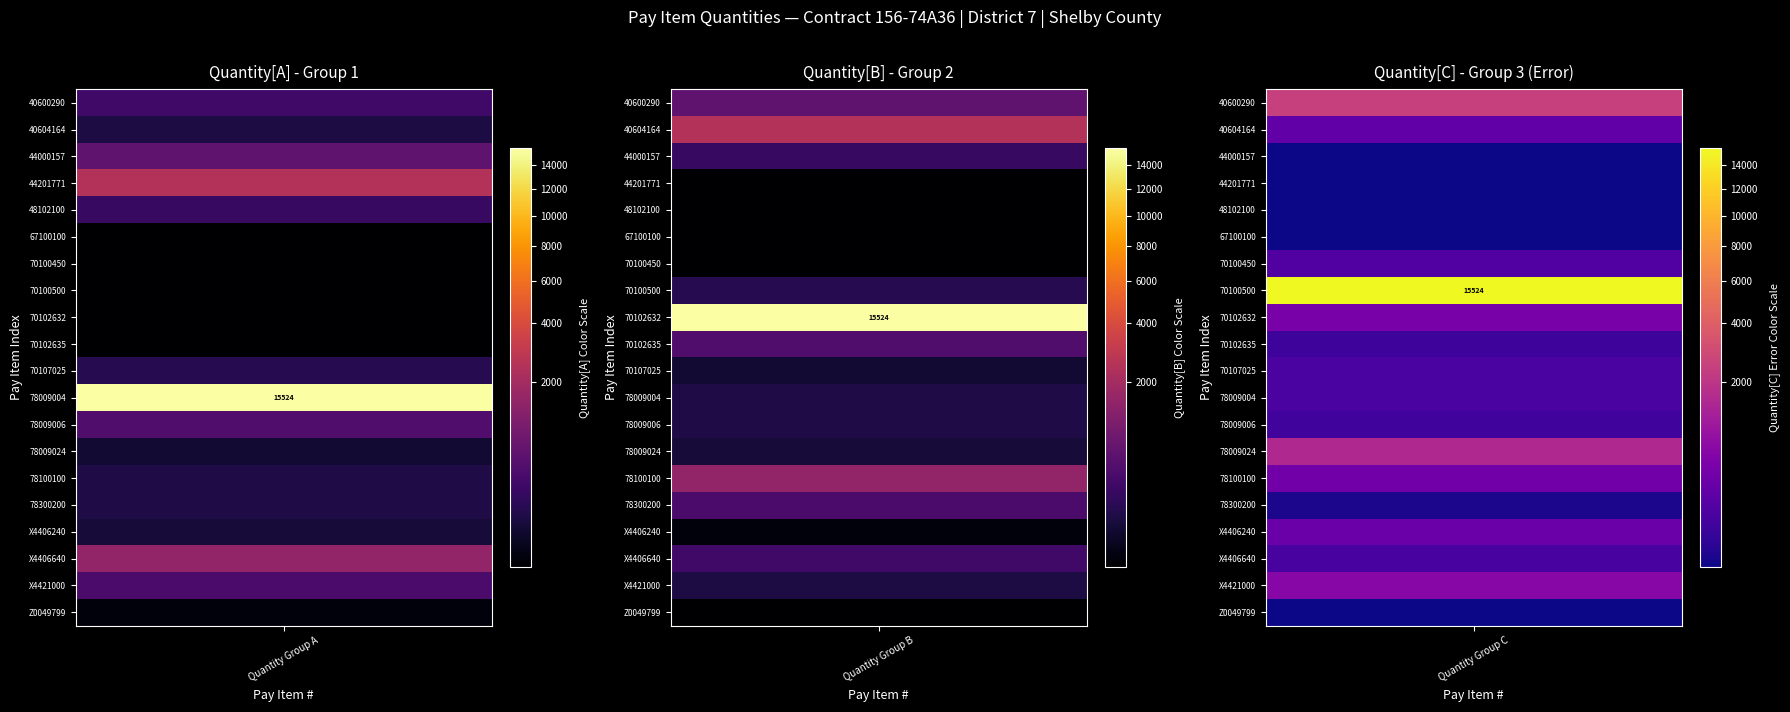

What is the difference between the 40600290 values at Z0049799 and 70100450?

1